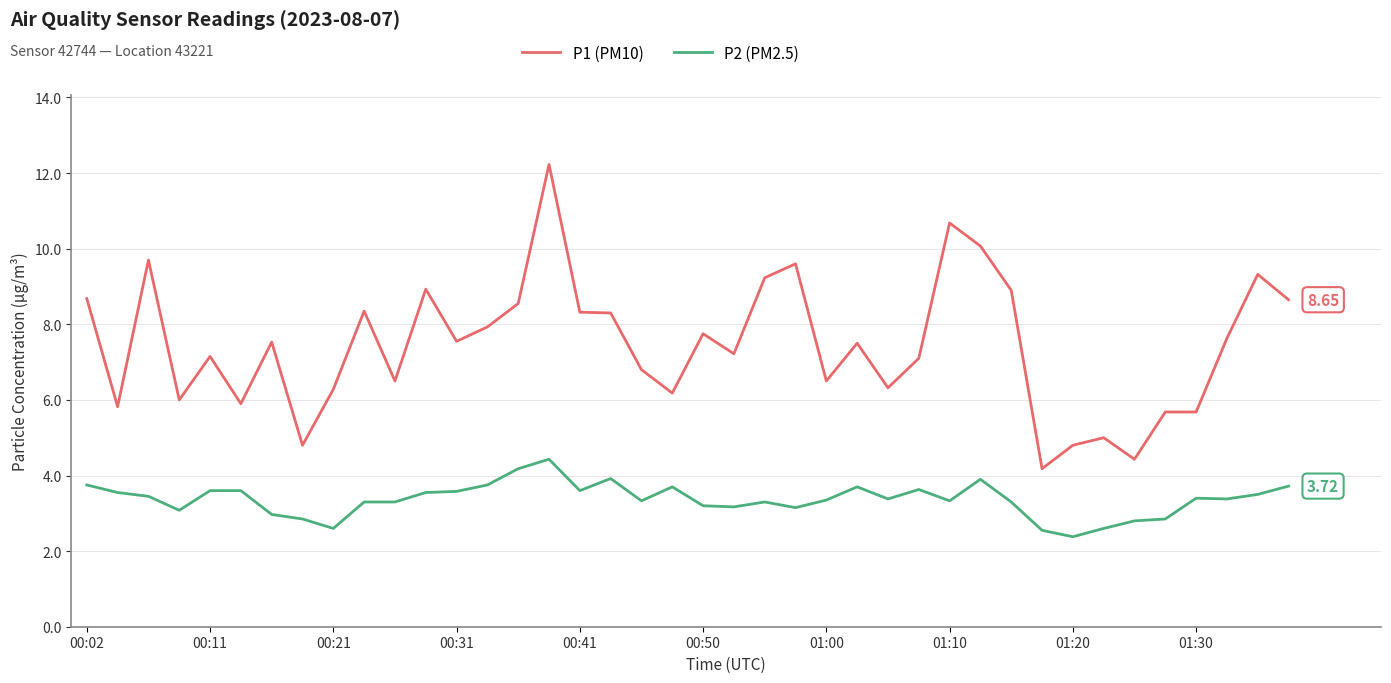

True or false: P2 (PM2.5) and P1 (PM10) cross at least once.

False